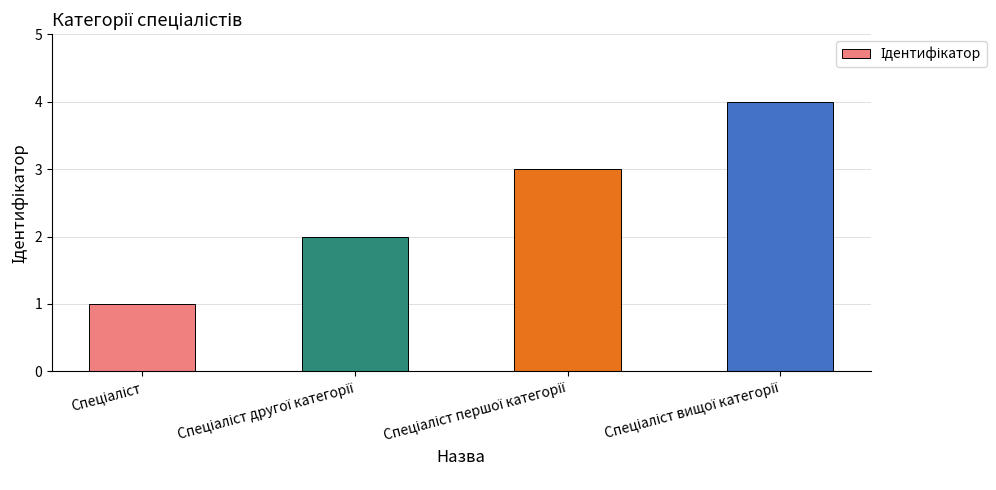

What is the maximum value shown in the chart?

4